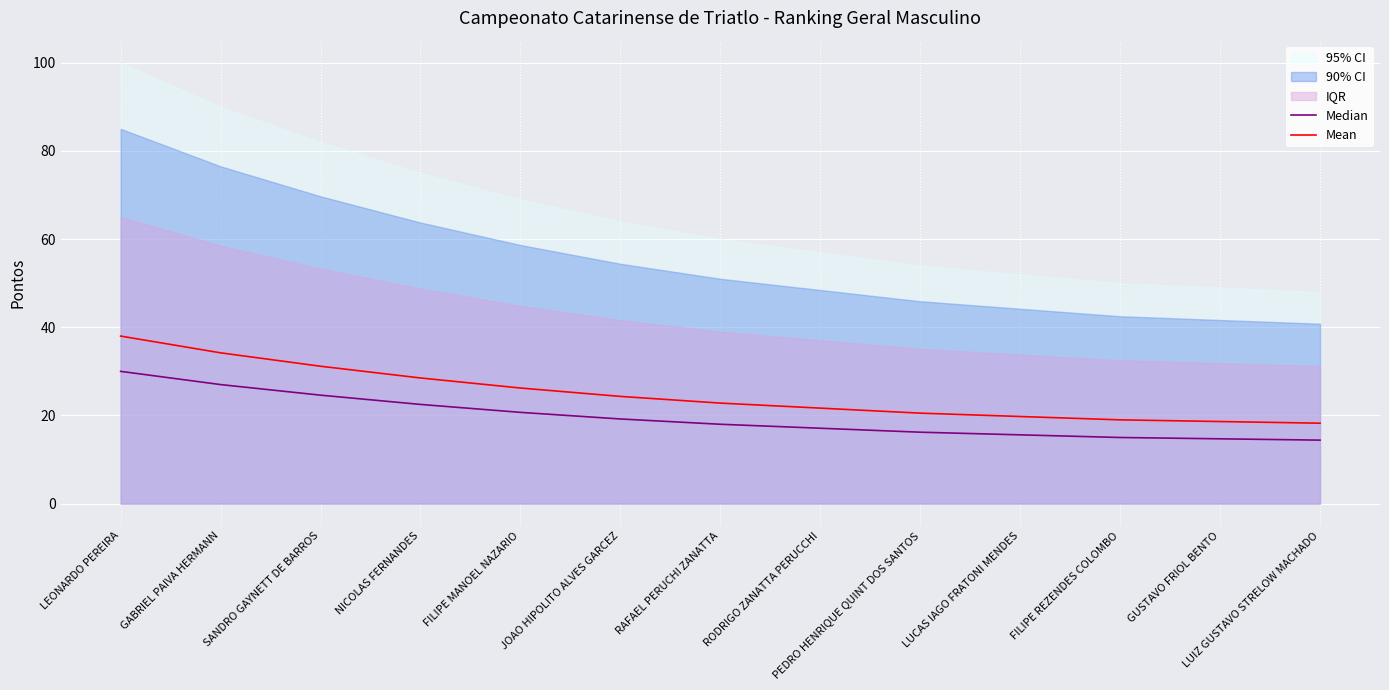

How many lines are shown in the chart?

2